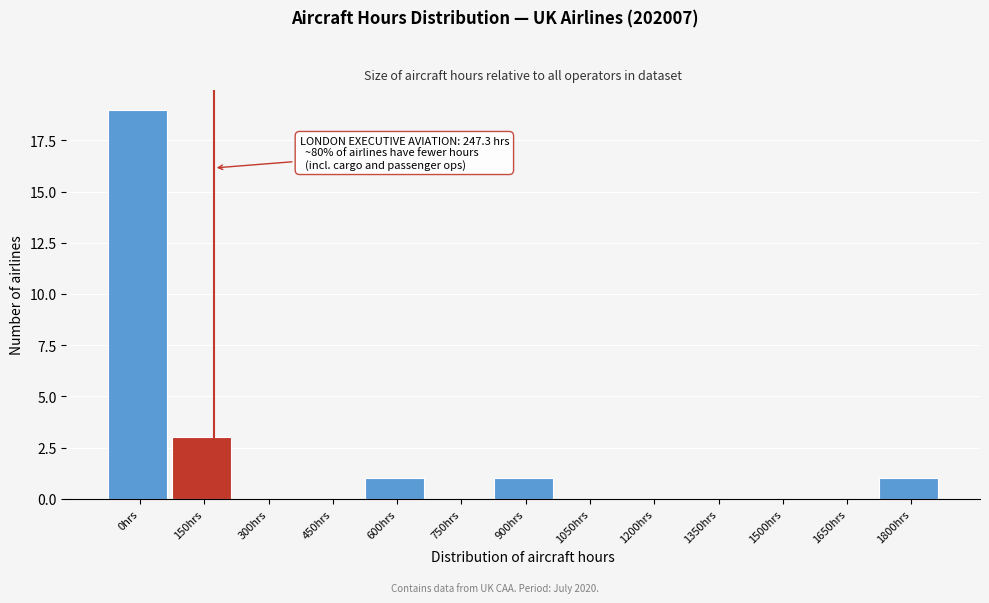

Reading left to right, transcribe all the data shown in this chart.

0hrs=19	150hrs=3	300hrs=0	450hrs=0	600hrs=1	750hrs=0	900hrs=1	1050hrs=0	1200hrs=0	1350hrs=0	1500hrs=0	1650hrs=0	1800hrs=1